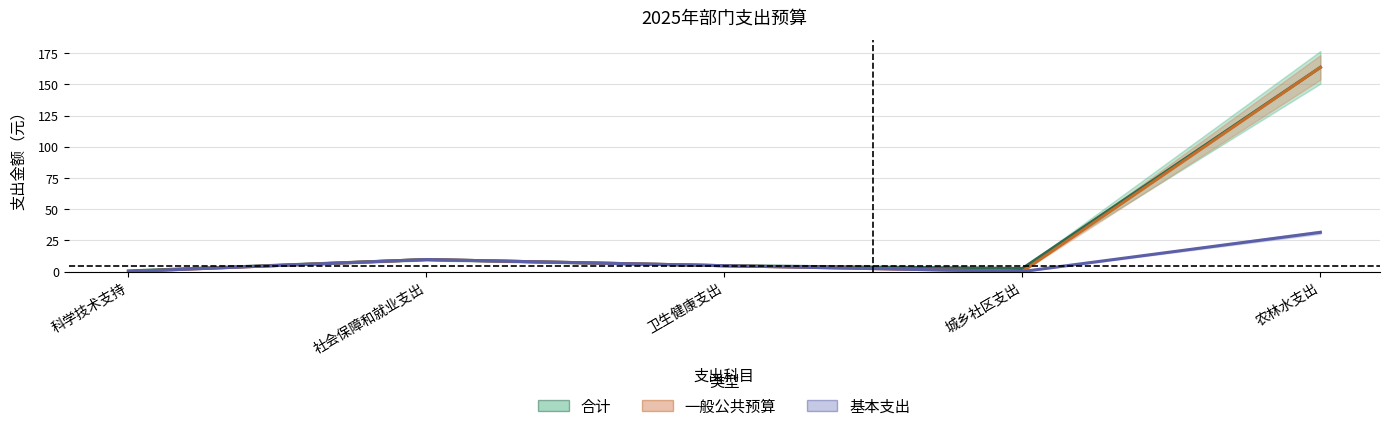

Is it true that 一般公共预算 equals 69.2 at 科学技术支持?

False